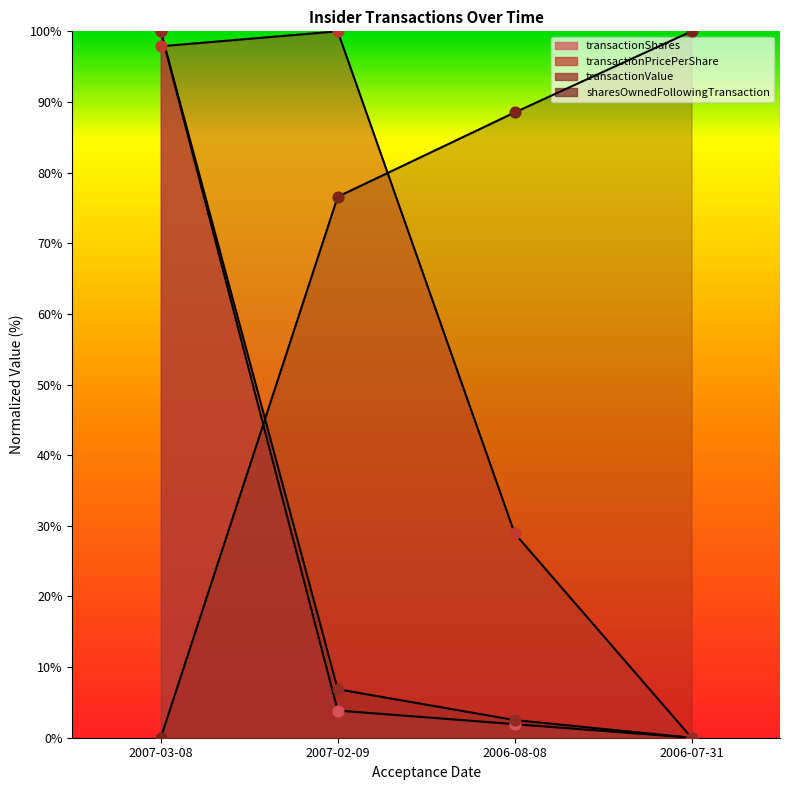

Is the value of transactionShares at 2007-03-08 greater than the value of transactionValue at 2006-08-08?

Yes